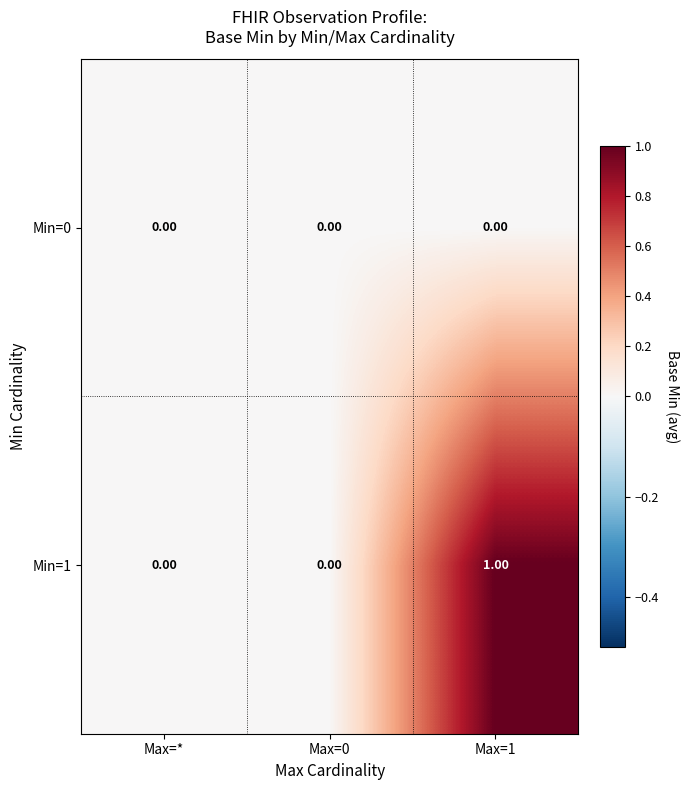

Which series has the largest total across all categories?

Min=1